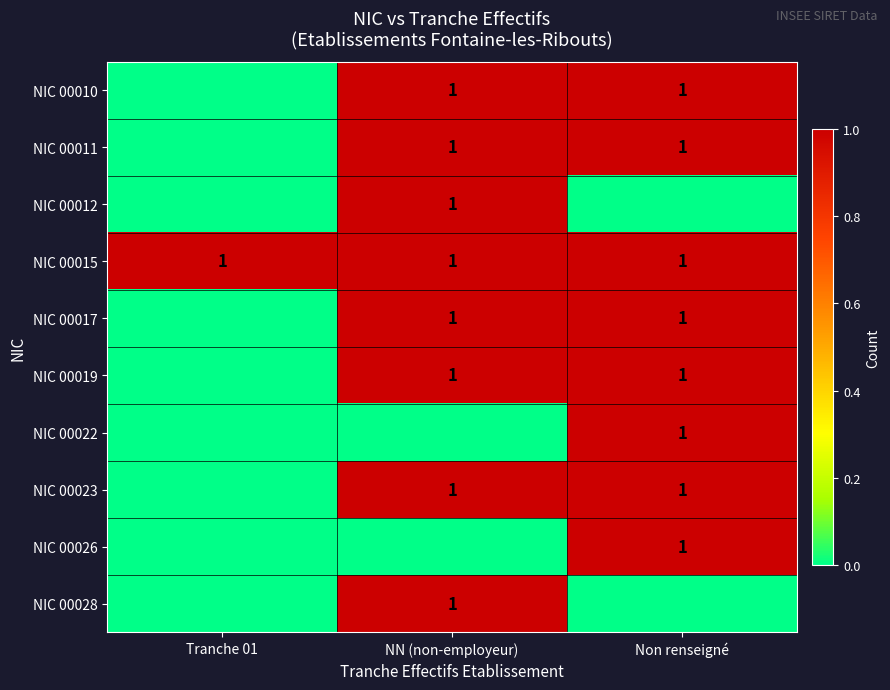

Is it true that NIC 00017 equals 1 at Non renseigné?

True